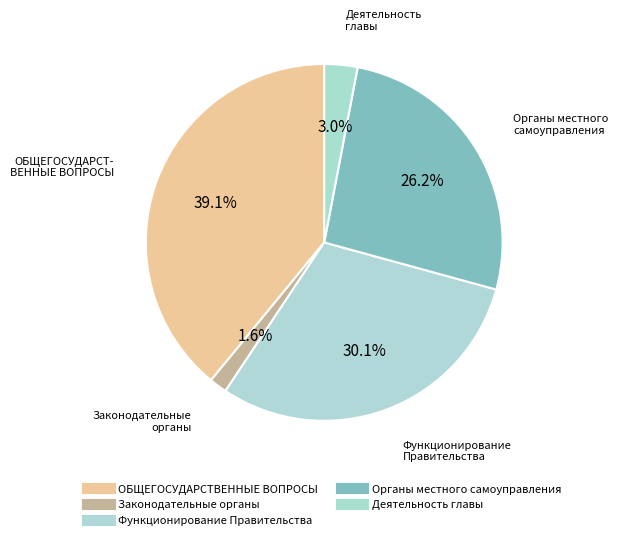

How many segments does this pie chart have?

5